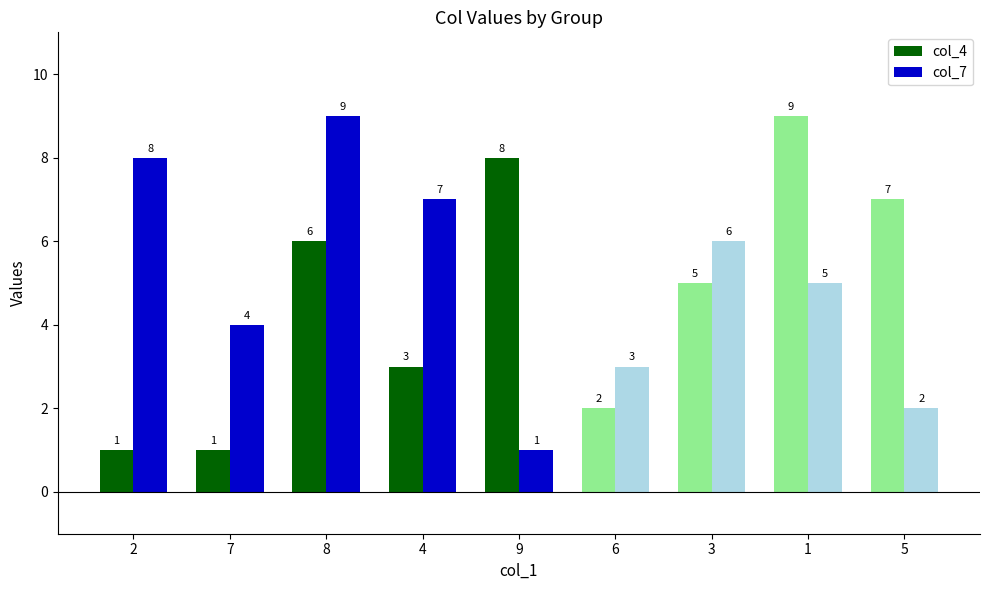

What is the lowest value of the col_4 series?

1